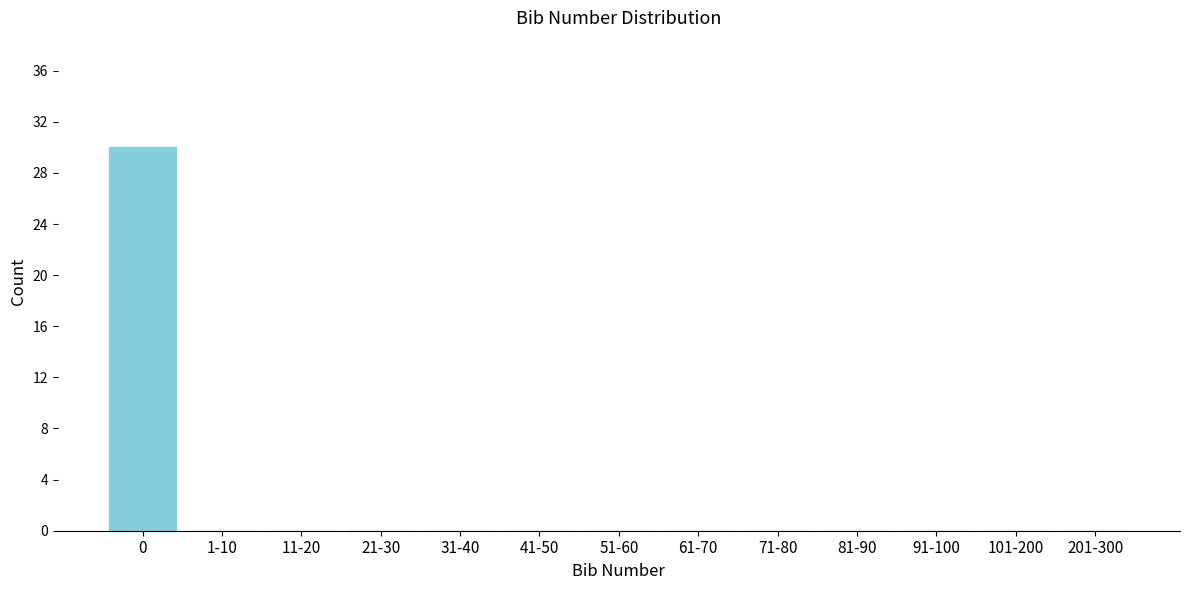

Reading left to right, list all the values displayed in this chart.

0=30	1-10=0	11-20=0	21-30=0	31-40=0	41-50=0	51-60=0	61-70=0	71-80=0	81-90=0	91-100=0	101-200=0	201-300=0